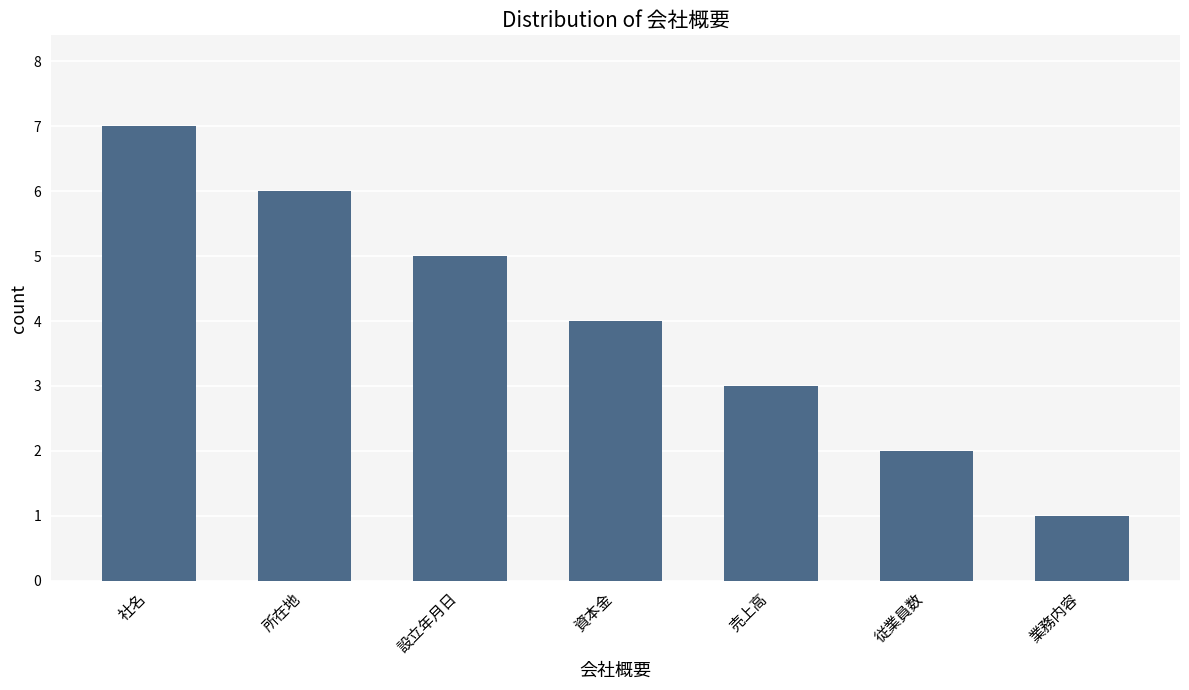

Count the values in the range 2 to 6.

5